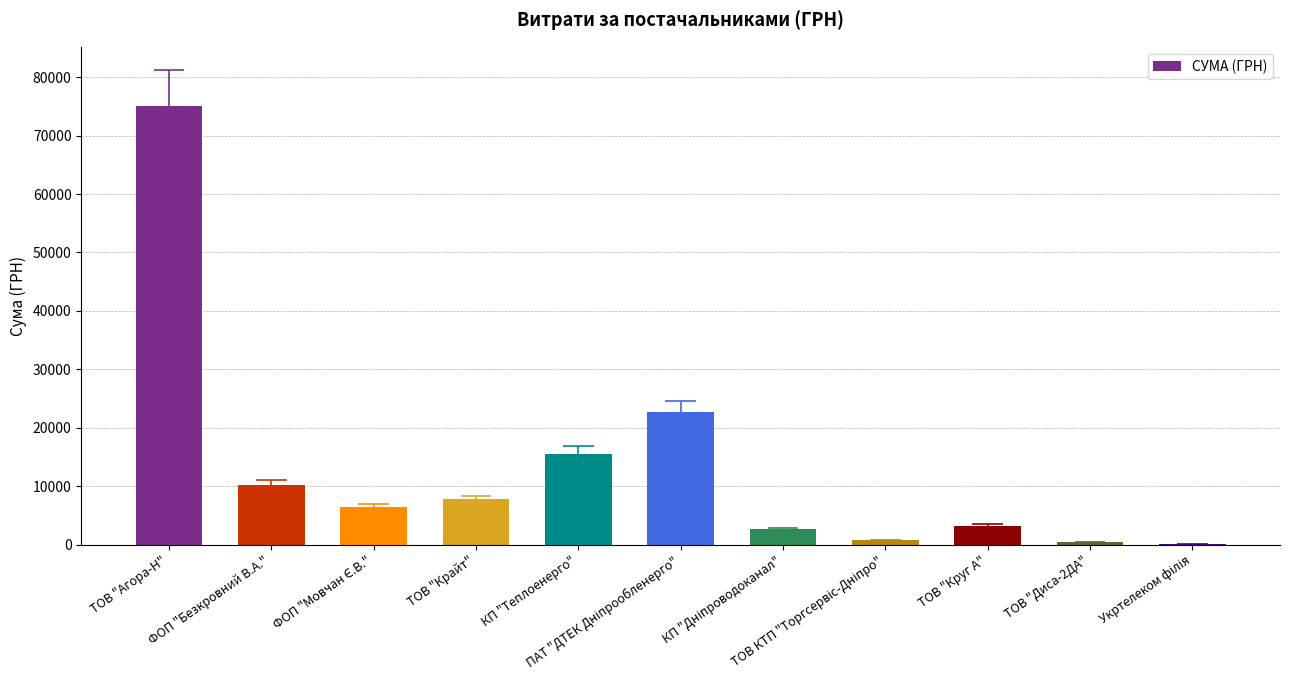

Which category has the lowest value across all series?

Укртелеком філія